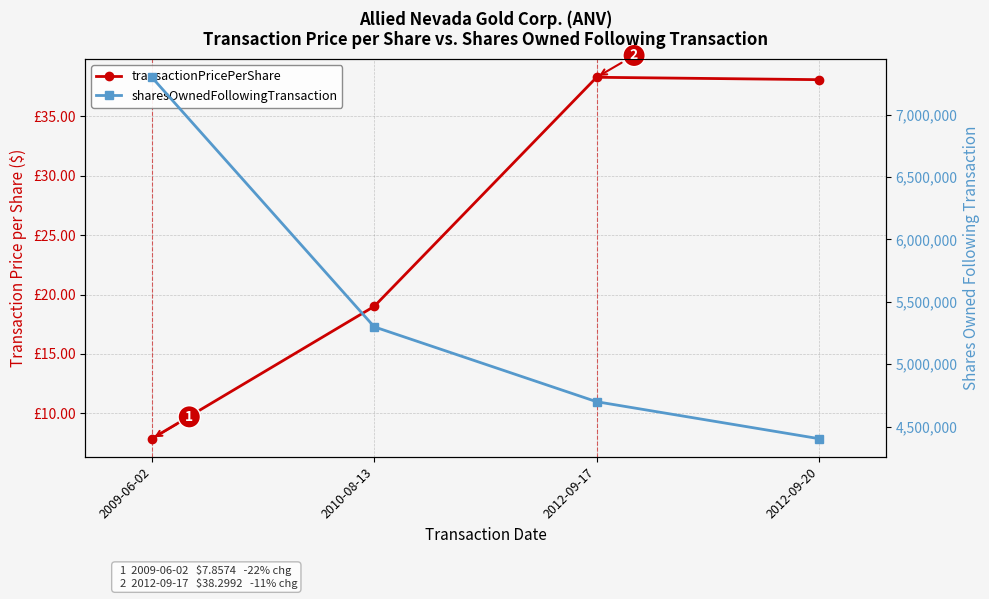

Count the number of data series in this chart.

2